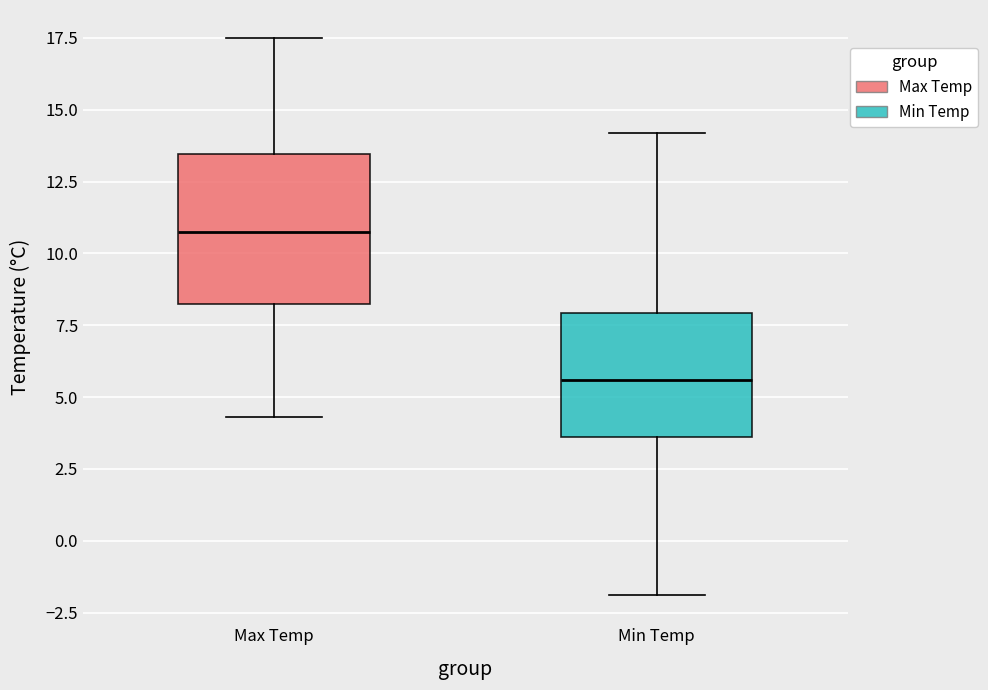

Reading left to right, read every box against the y-axis: the position of its median line, the range the box covers, and the ends of its whiskers. The values are not printed on the chart, so give them approximately, as read against the axis.

Max Temp: median 11.0, box 8.0 to 13.5, whiskers 4.5 to 17.5
Min Temp: median 5.5, box 3.5 to 8.0, whiskers -2.0 to 14.0